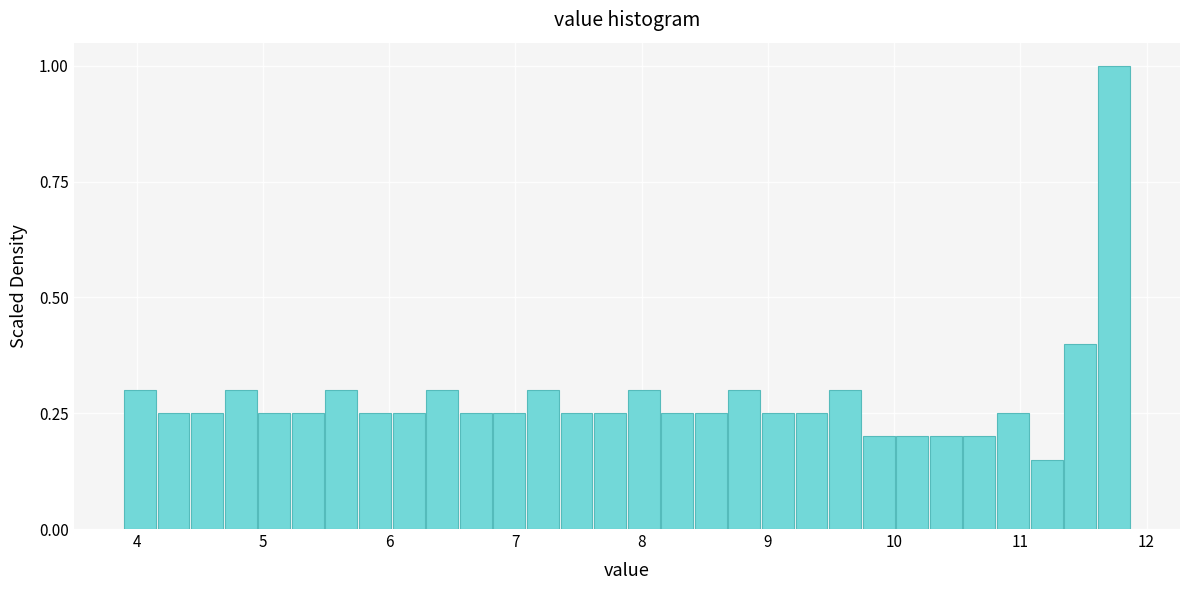

Around what value on the x-axis is the tallest bar? Give the approximate position of its centre, as read against the axis.

11.7